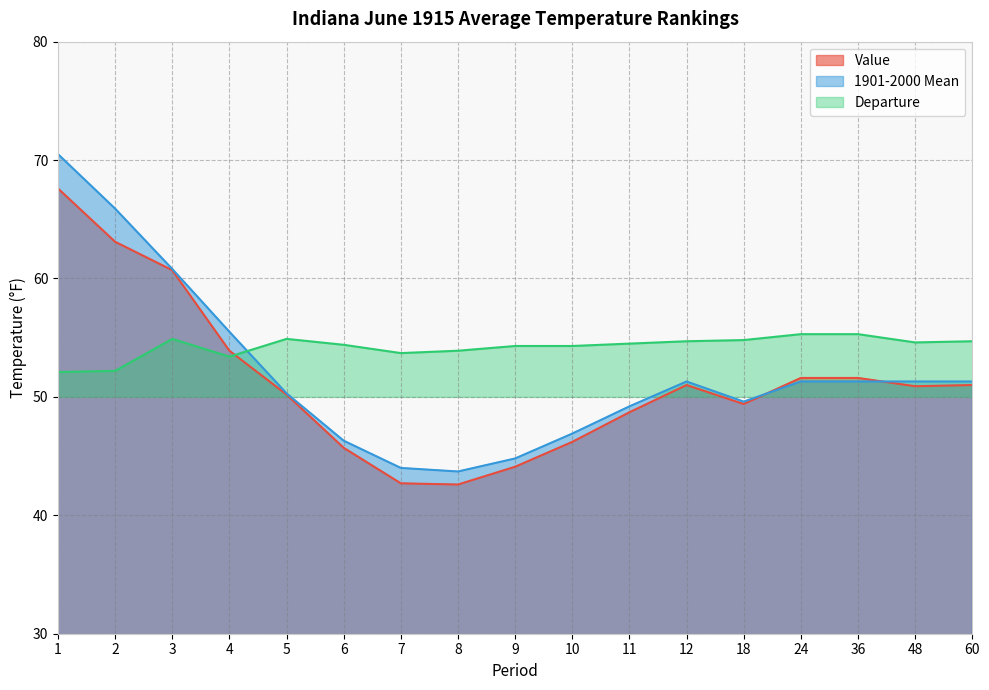

Which series ends up on top after the final intersection of Value and 1901-2000 Mean?

1901-2000 Mean